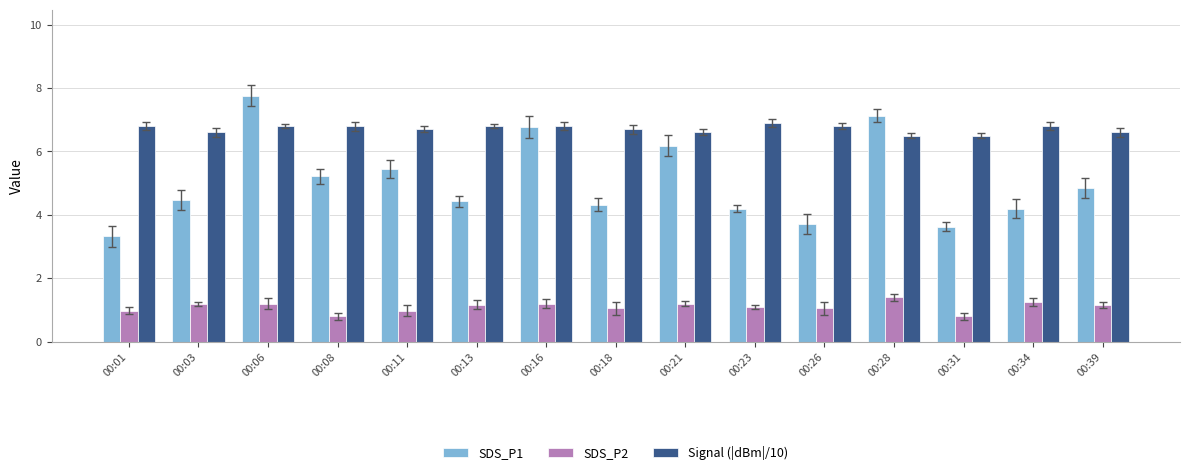

What is the difference between the SDS_P2 values at 00:08 and 00:03?

0.4